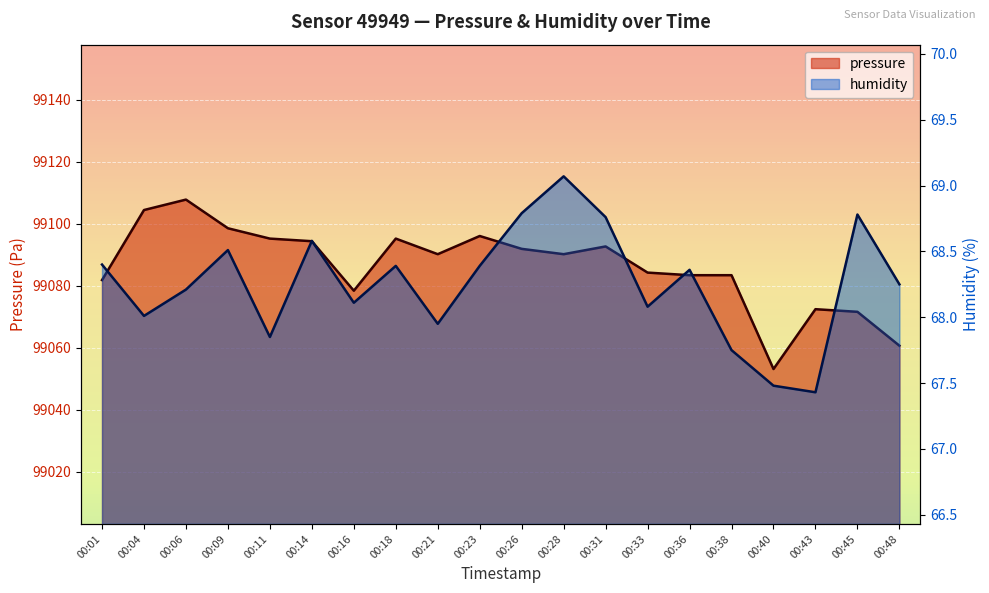

List the labels in order of pressure value, largest first.

00:06, 00:04, 00:09, 00:23, 00:11, 00:18, 00:14, 00:31, 00:26, 00:21, 00:28, 00:33, 00:36, 00:38, 00:01, 00:16, 00:43, 00:45, 00:48, 00:40